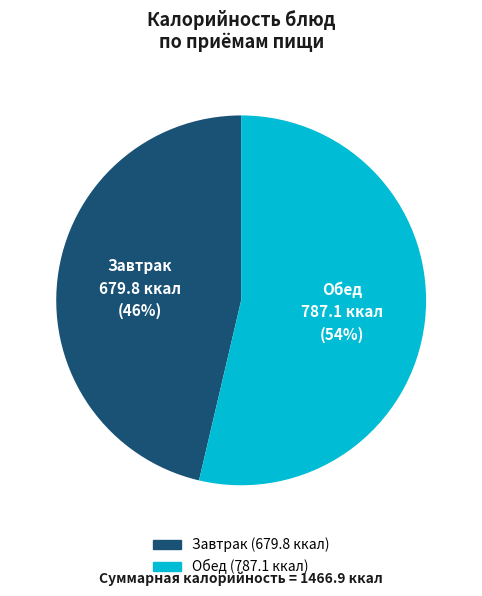

To the nearest percent, what is the average slice percentage?

50%